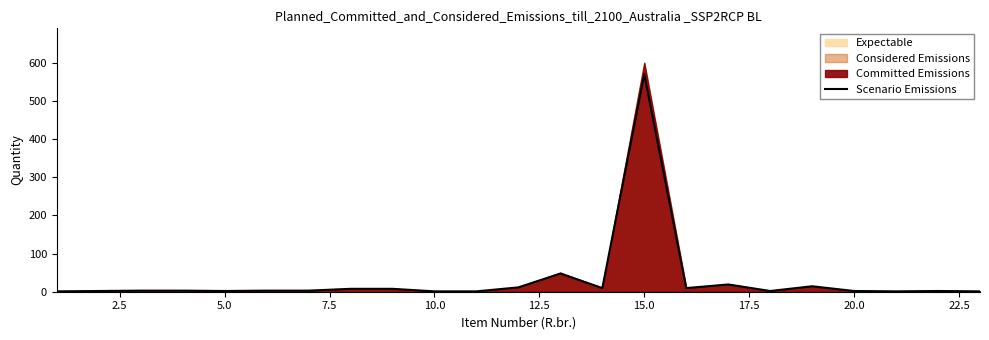

What is the greatest value displayed?

570.0